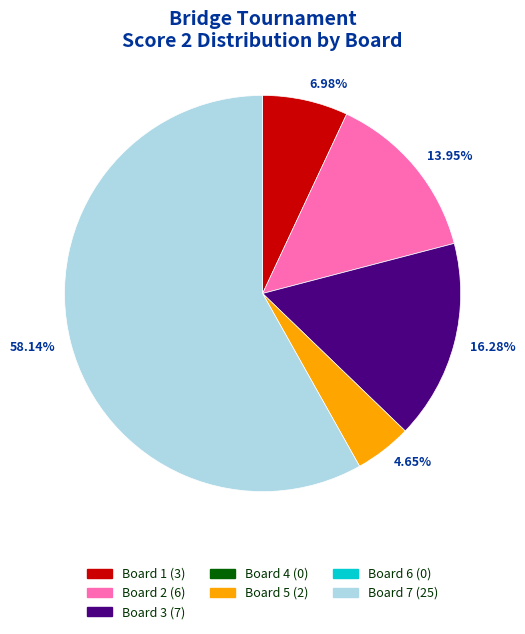

Between 13.95% and 58.14%, which is larger?

58.14%